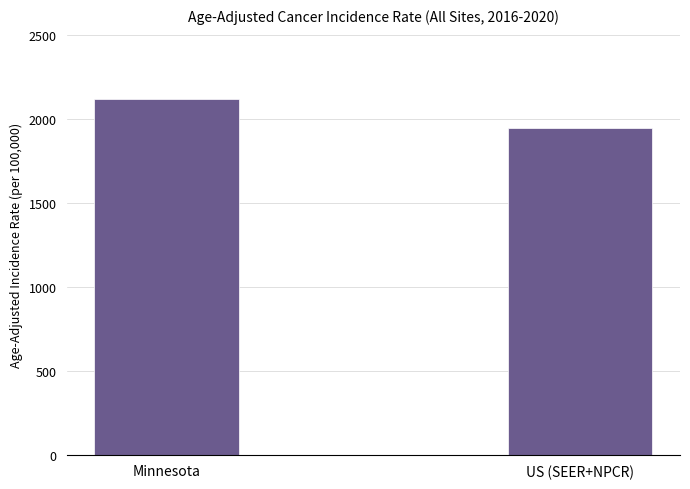

Between Minnesota and US (SEER+NPCR), which is larger?

Minnesota